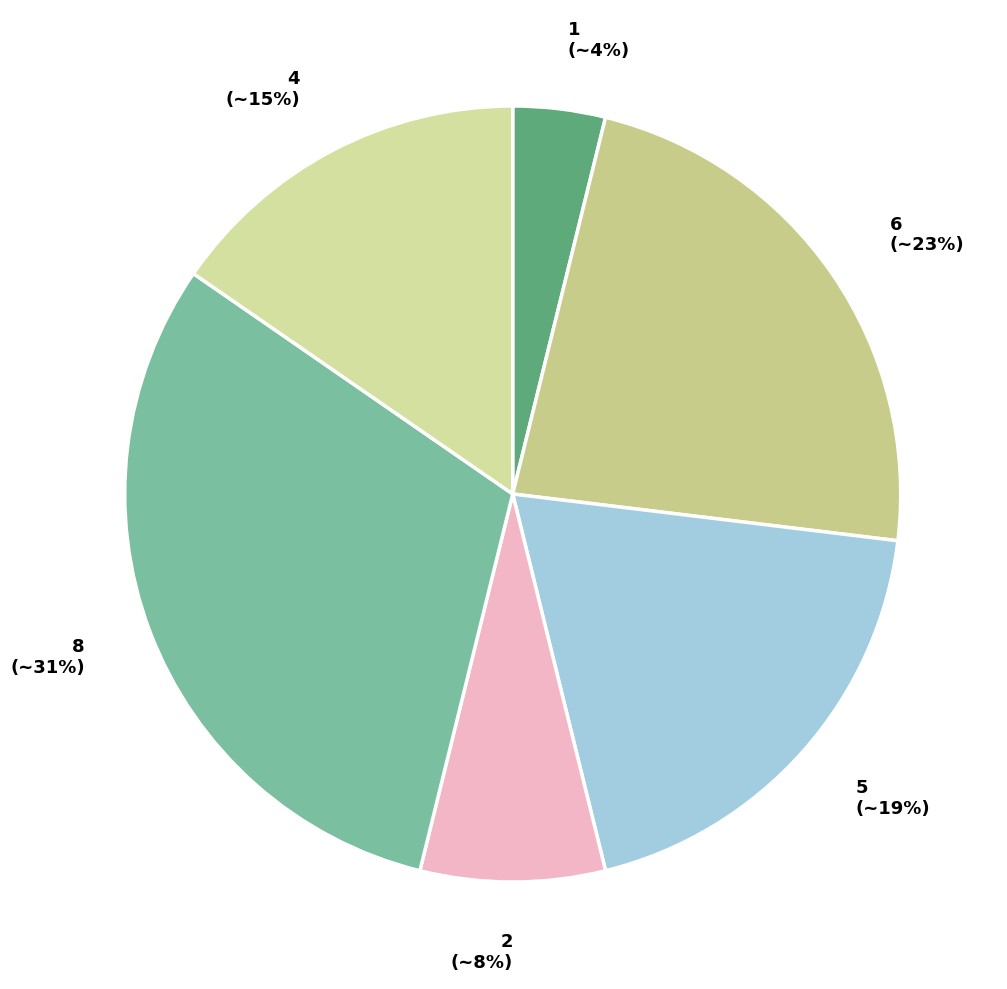

To the nearest percent, what is the difference between the 5 and 8 slice percentages?

12%